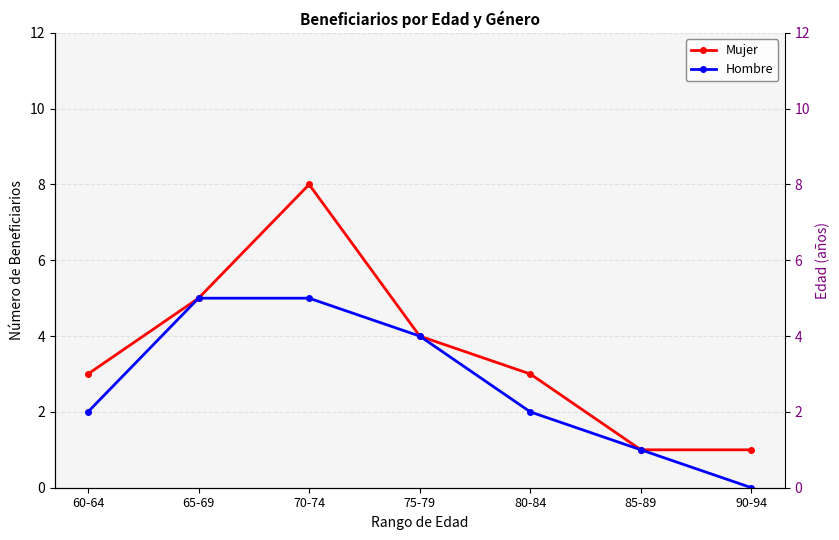

What is the maximum value shown in the chart?

8